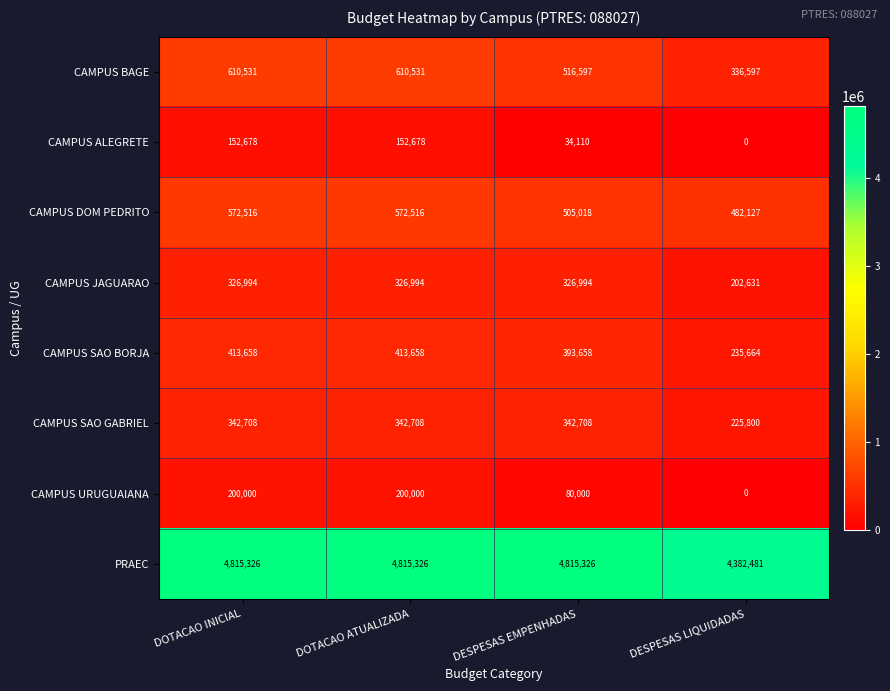

Which series has the widest spread of values?

PRAEC